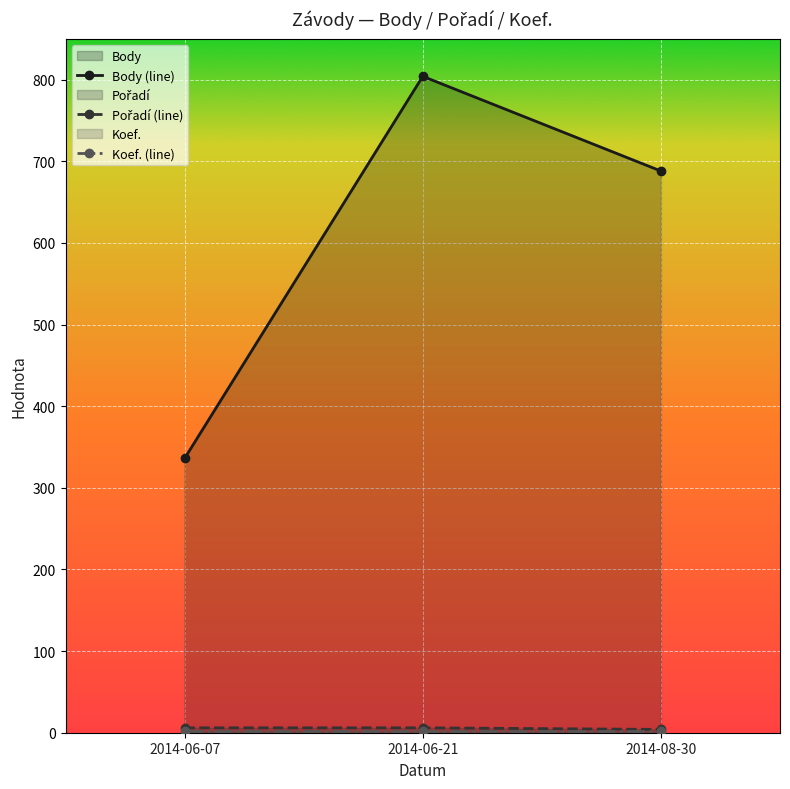

What is the label of the 1st point from the right?

2014-08-30